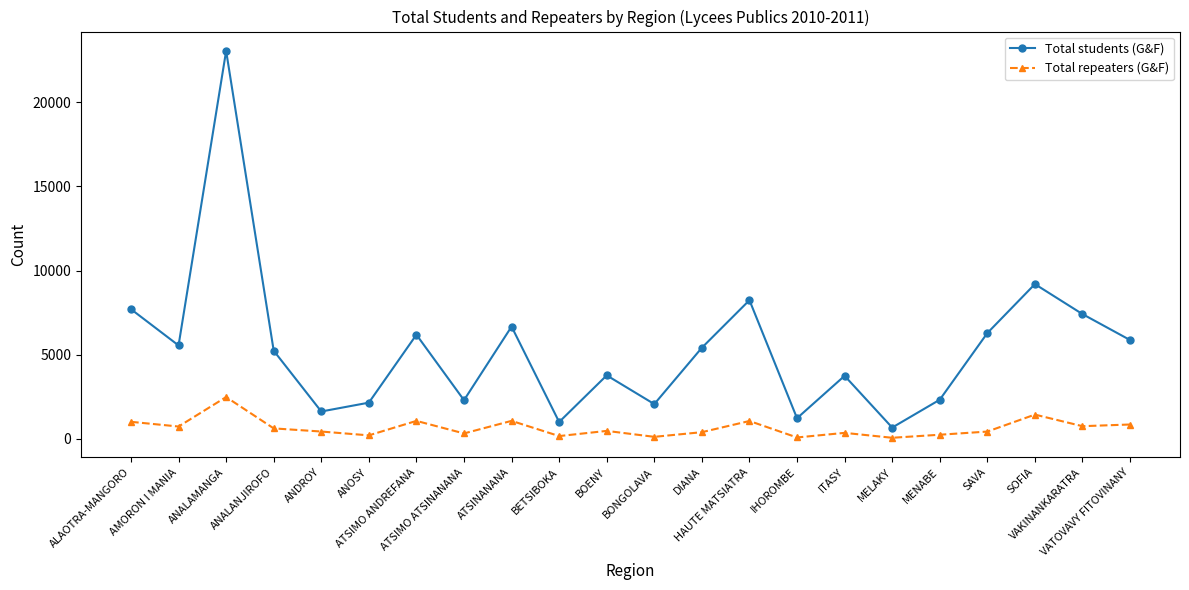

What is the sum of all Total repeaters (G&F) values?

14352